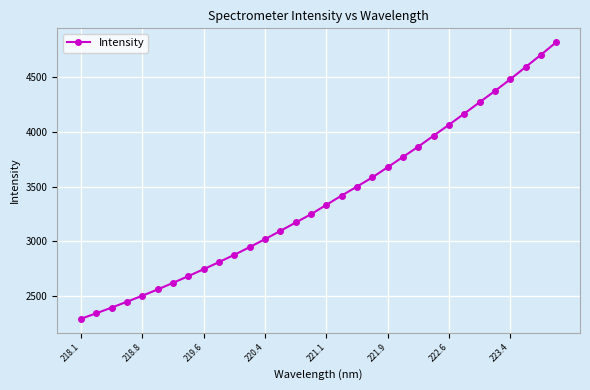

Reading left to right, transcribe all the data shown in this chart.

2291.0	2341.4	2393.1	2447.2	2501.9	2559.0	2619.6	2681.1	2744.5	2809.6	2876.3	2946.3	3019.4	3094.5	3171.1	3247.3	3332.7	3417.8	3500.1	3583.8	3676.8	3770.9	3865.3	3965.3	4064.9	4166.9	4270.9	4373.8	4480.6	4592.5	4703.5	4819.6